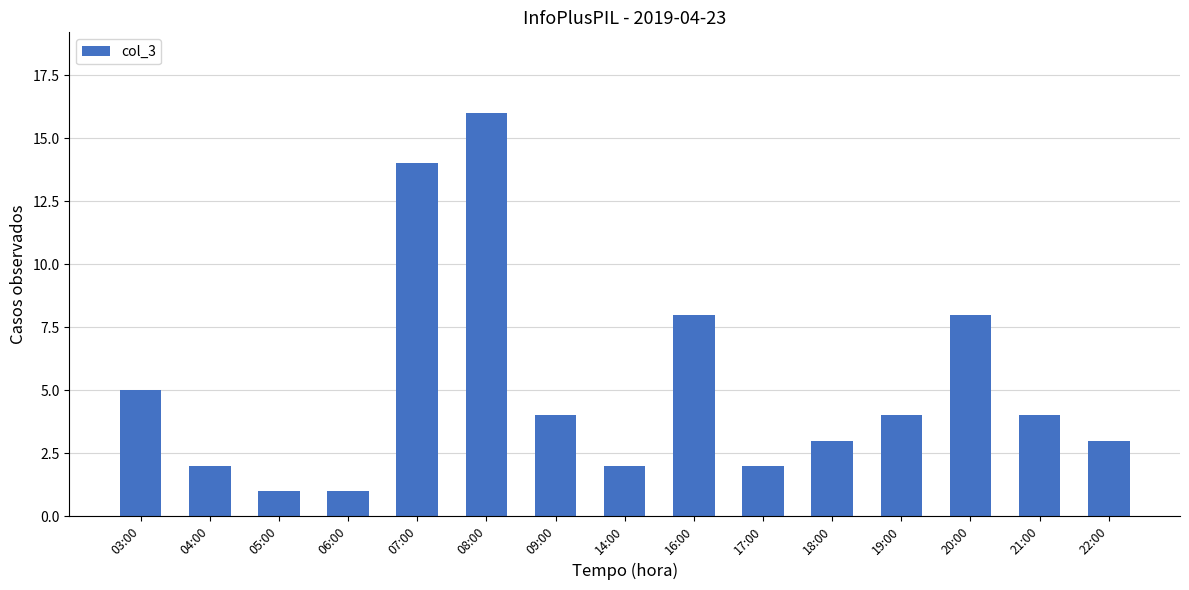

Reading left to right, what are all the values shown in this chart?

03:00=5	04:00=2	05:00=1	06:00=1	07:00=14	08:00=16	09:00=4	14:00=2	16:00=8	17:00=2	18:00=3	19:00=4	20:00=8	21:00=4	22:00=3